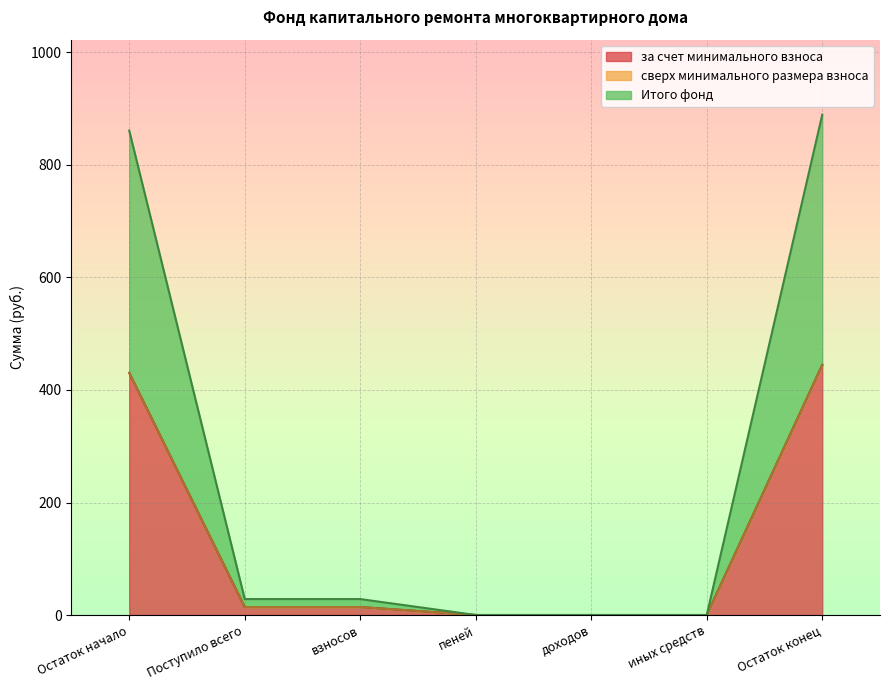

Which has a higher value, пеней or Остаток начало?

Остаток начало